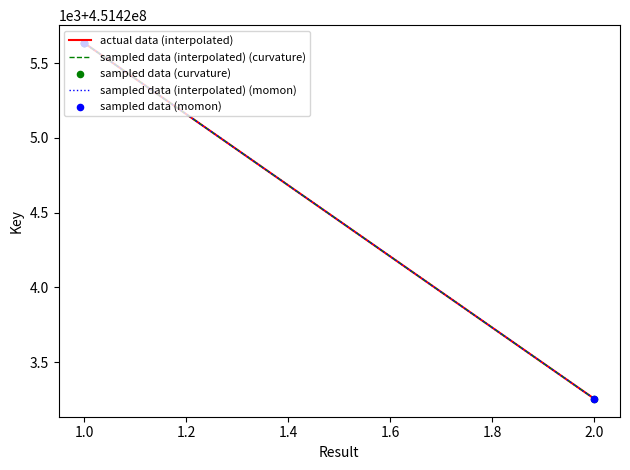

Is this an area chart (filled region under the line)?

No